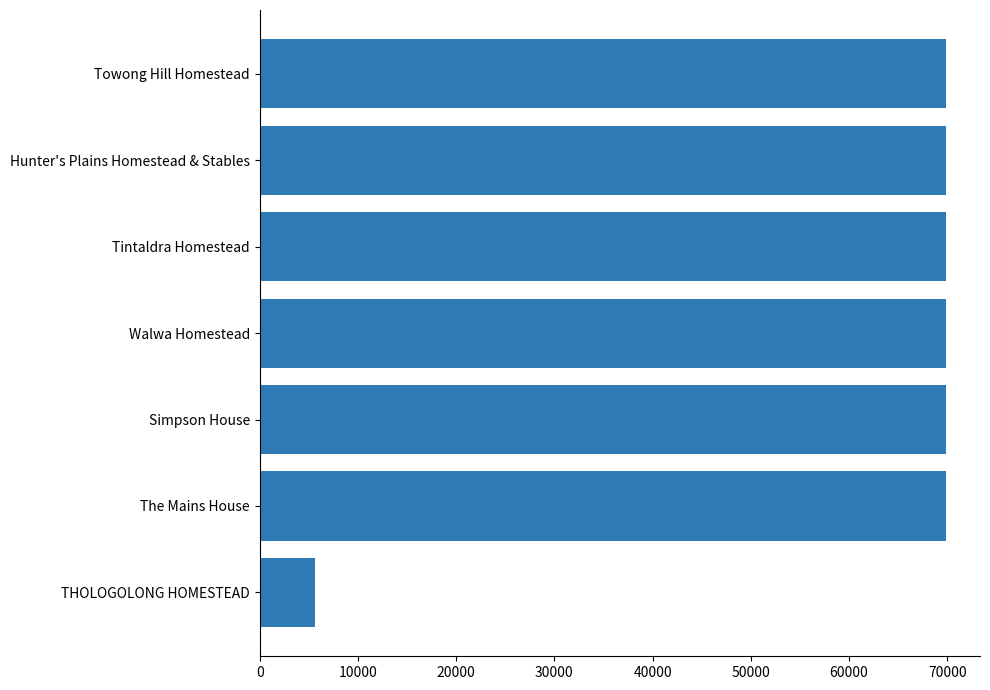

The chart shows a value of 109824 at Tintaldra Homestead. True or false?

False